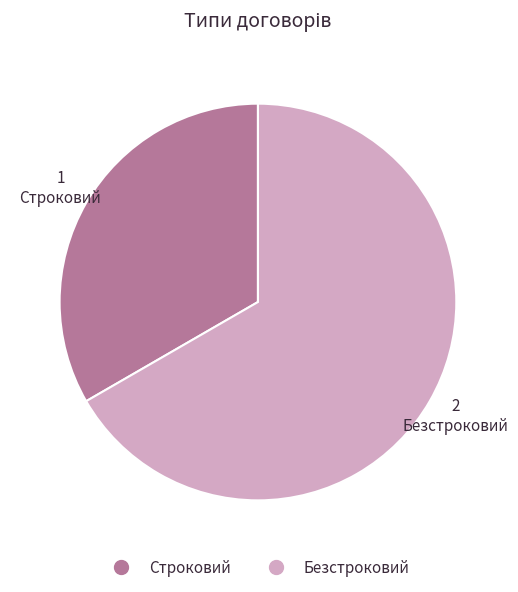

Approximately how many times larger is the value at Безстроковий compared to Строковий?

2.0